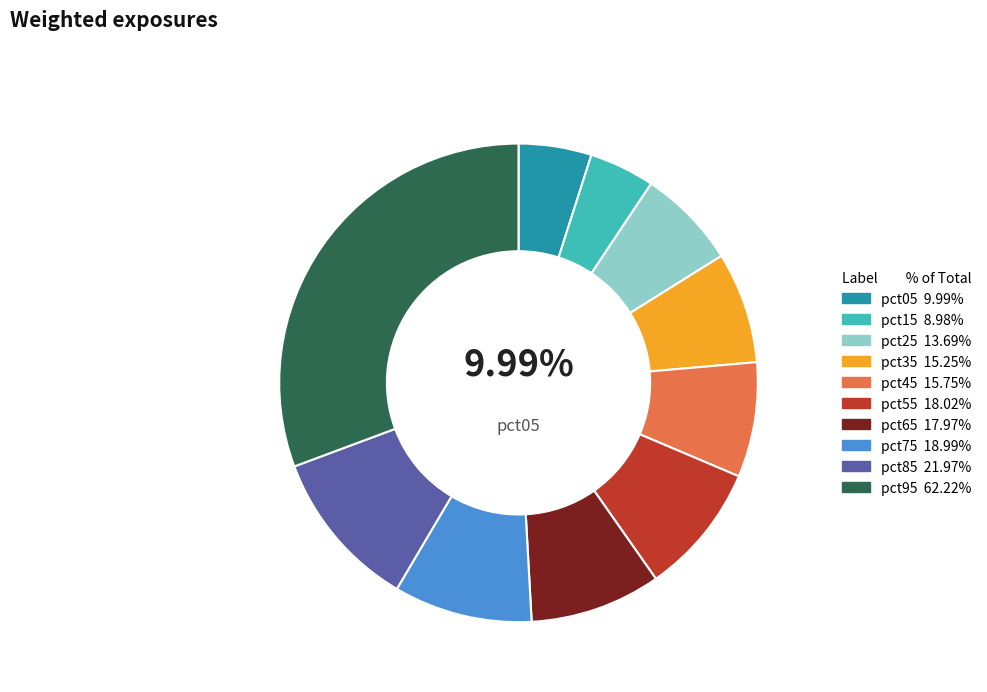

To the nearest percent, what is the average slice percentage?

10%